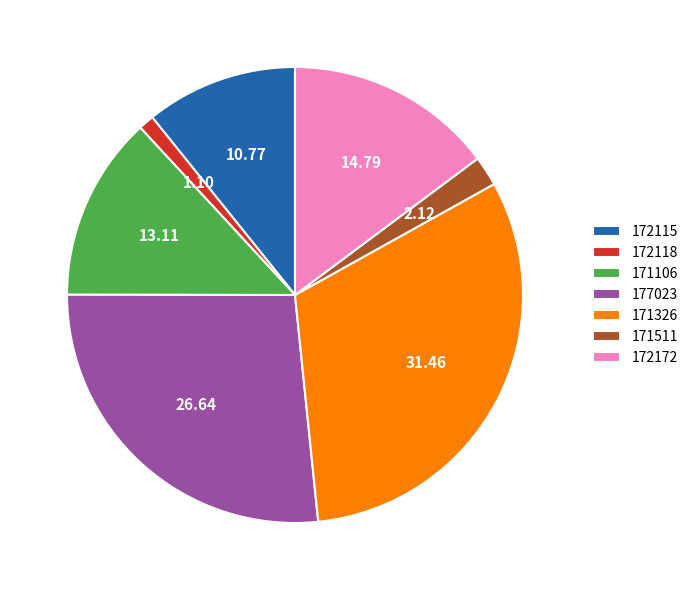

Combined, do 171511 and 172172 account for over 50%?

No